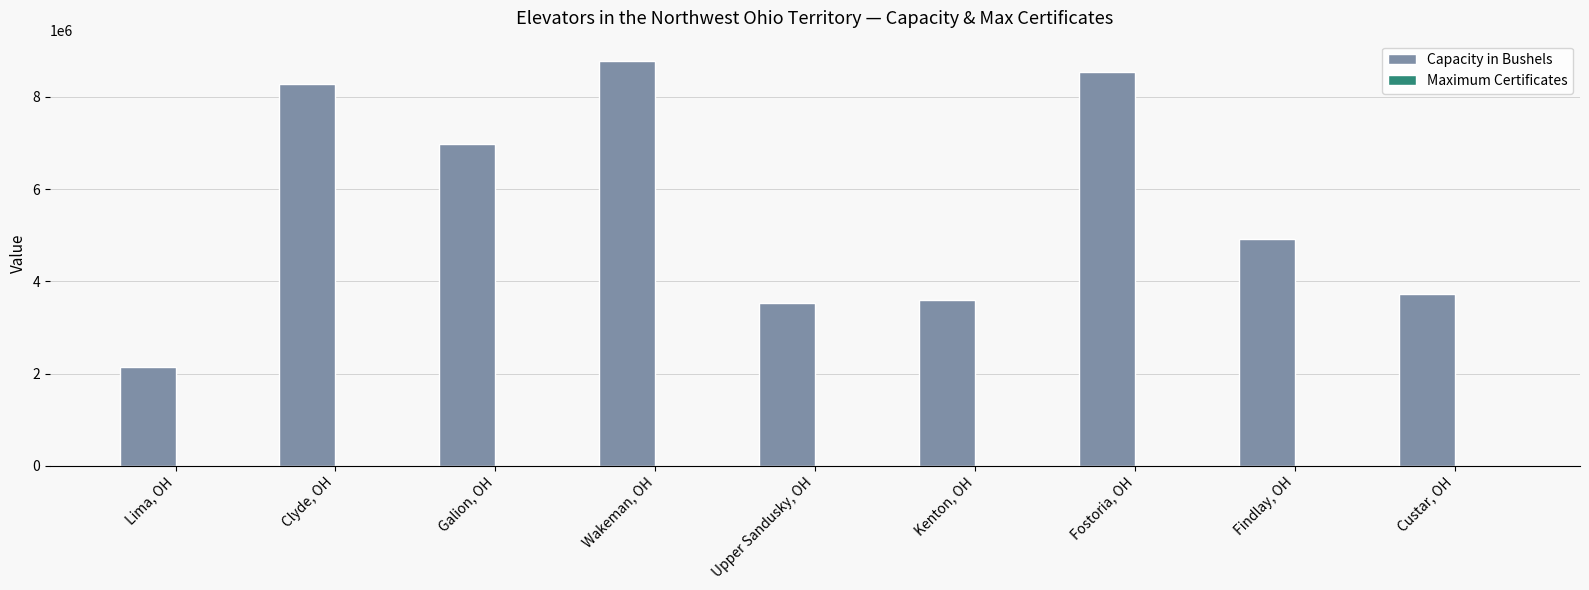

The Capacity in Bushels series shows 959868 at Lima, OH. True or false?

False